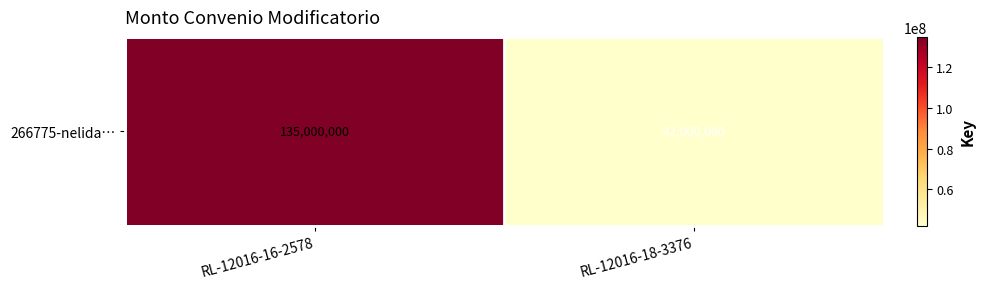

What is the sum of all values?

177000000